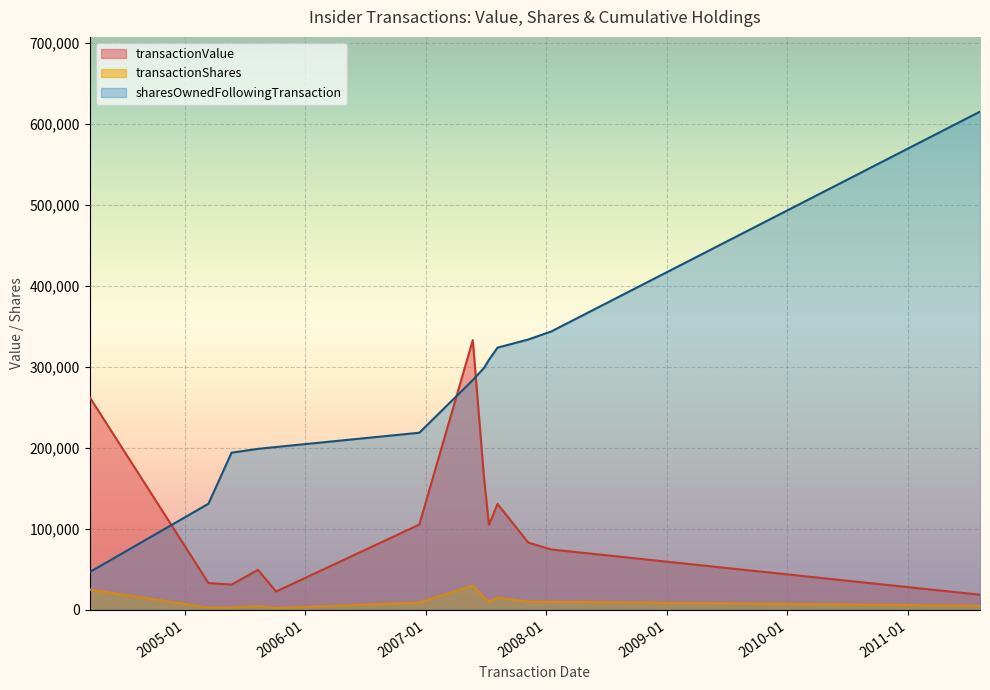

What is the total value across all series at 2005-08-11?

252696